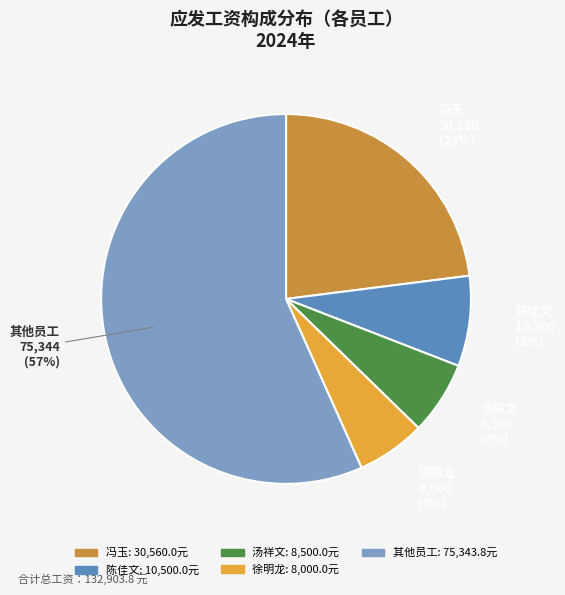

How many segments does this pie chart have?

5